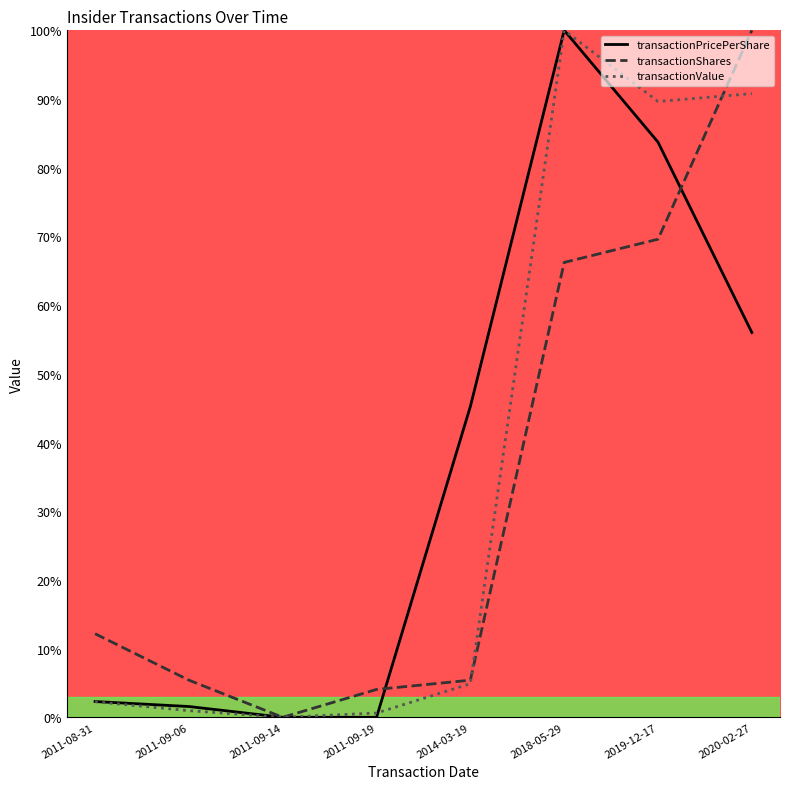

Which category has the lowest value in the transactionShares series?

2011-09-14